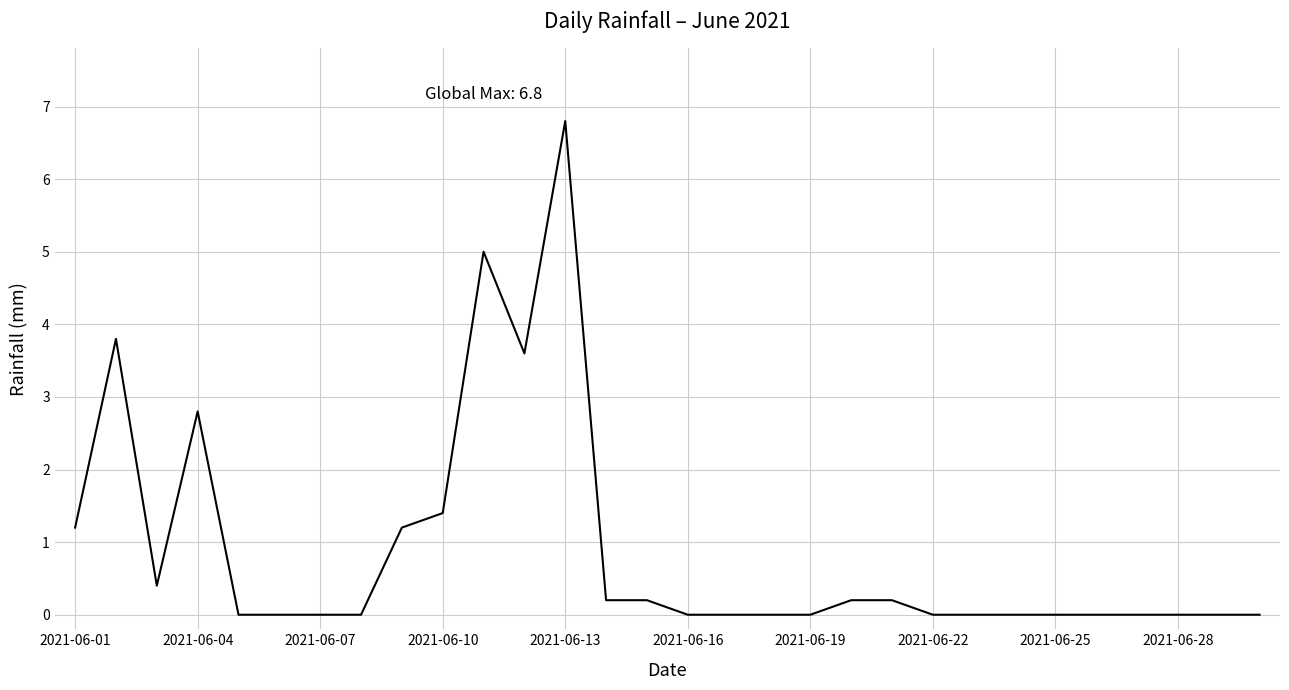

What is the difference between the maximum and minimum values?

6.8